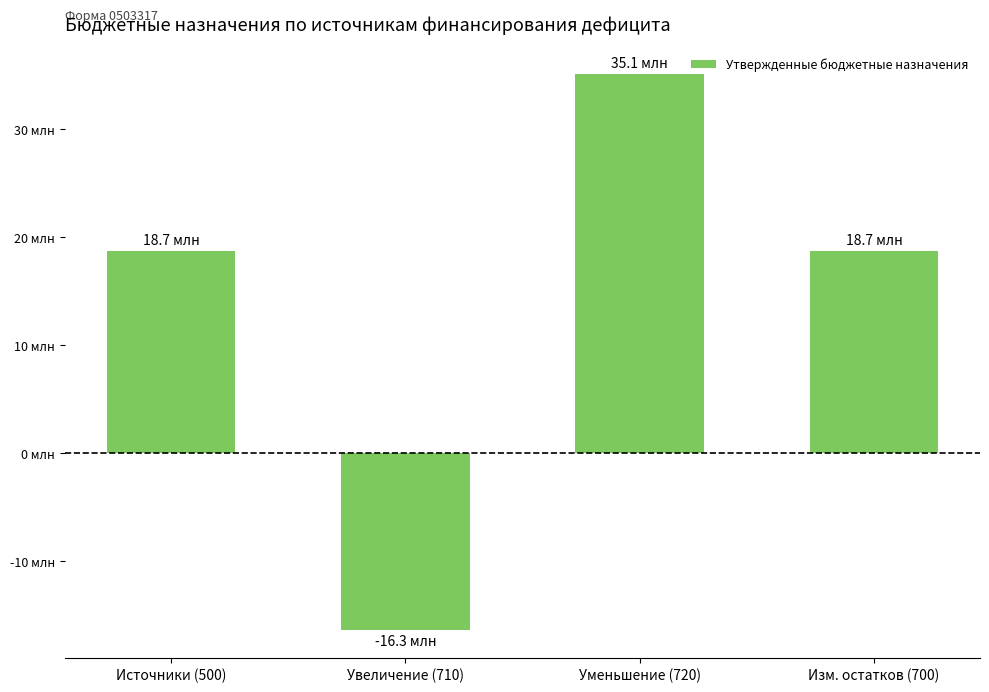

What position from the right is Увеличение (710)?

3